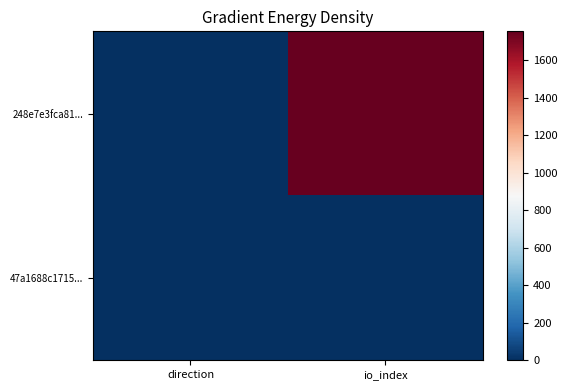

Reading right to left, what are all the values shown in this chart?

248e7e3fca81...: io_index=1755	direction=-1
47a1688c1715...: io_index=0	direction=1